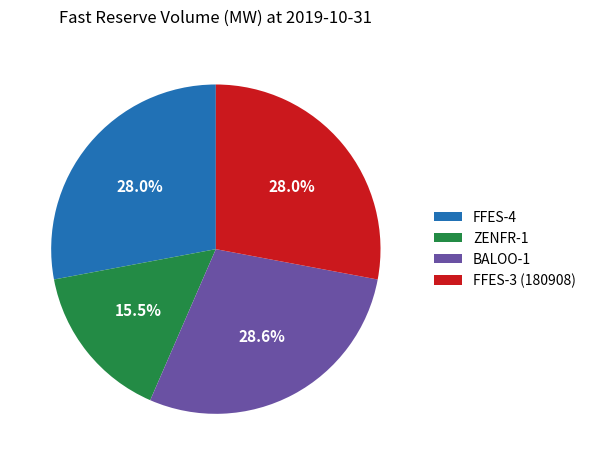

Approximately how many times larger is the value at ZENFR-1 compared to BALOO-1?

0.5